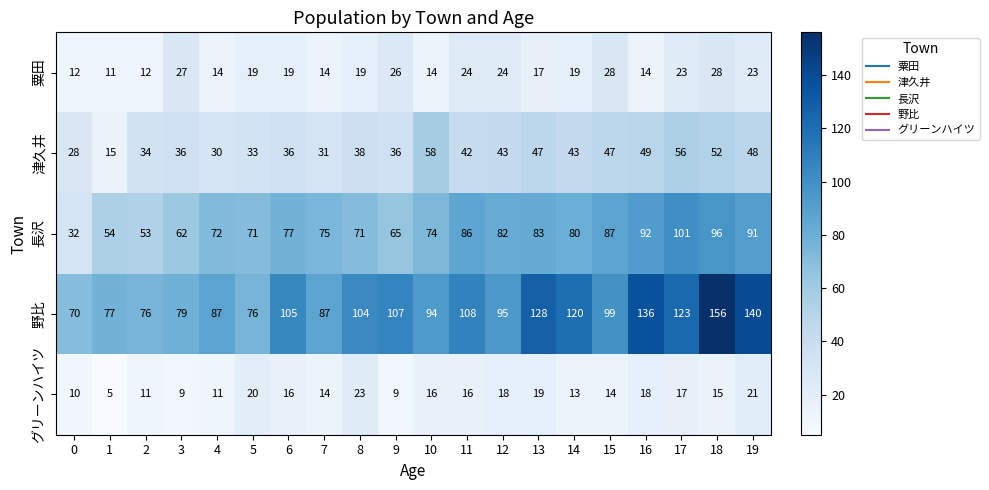

What is the minimum value shown in the chart?

5